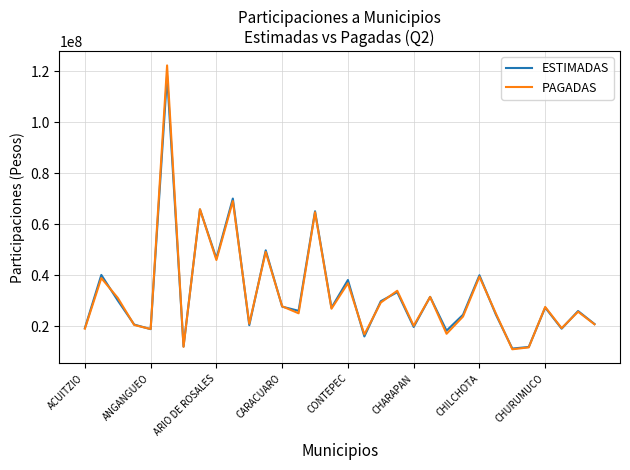

What is the minimum value shown in the chart?

10862612.0